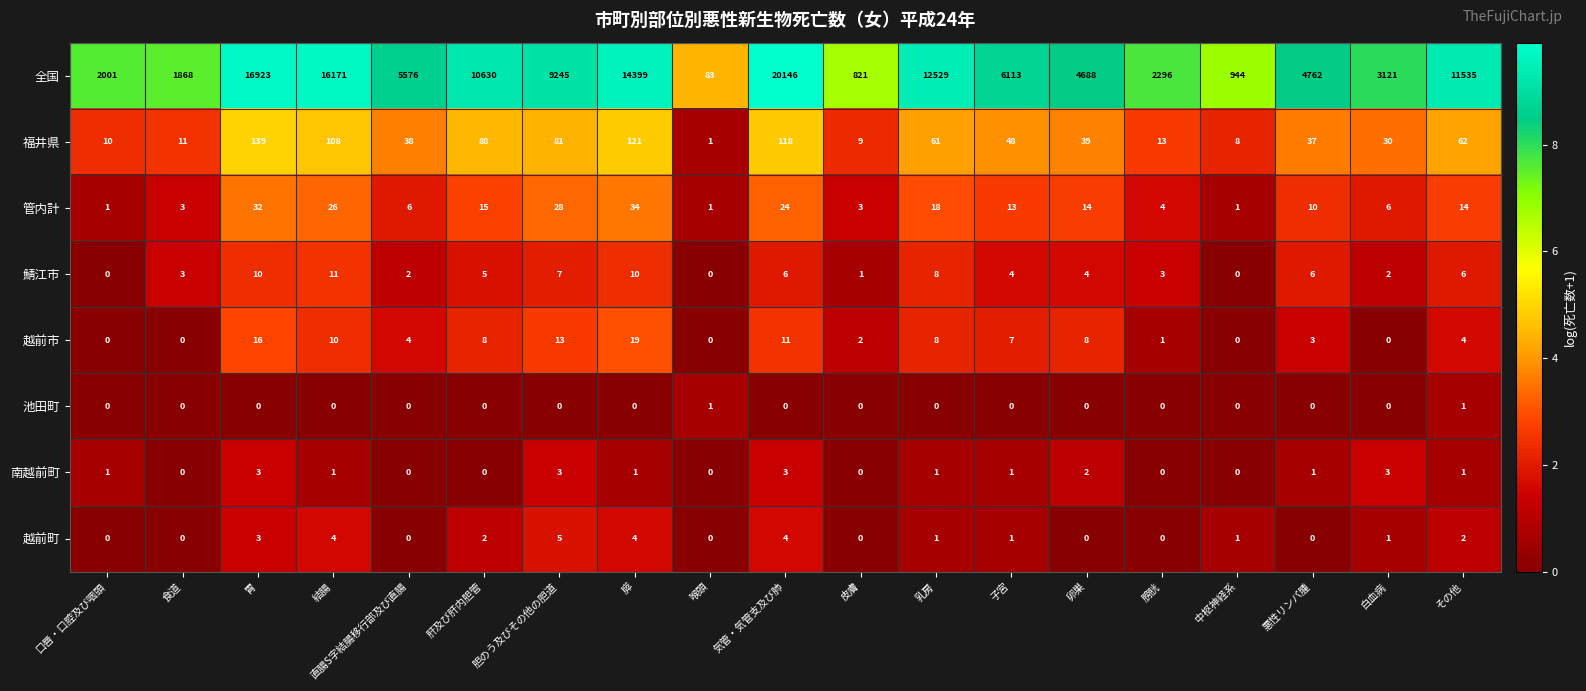

True or false: 鯖江市 has a value of 10 at 悪性リンパ腫.

False